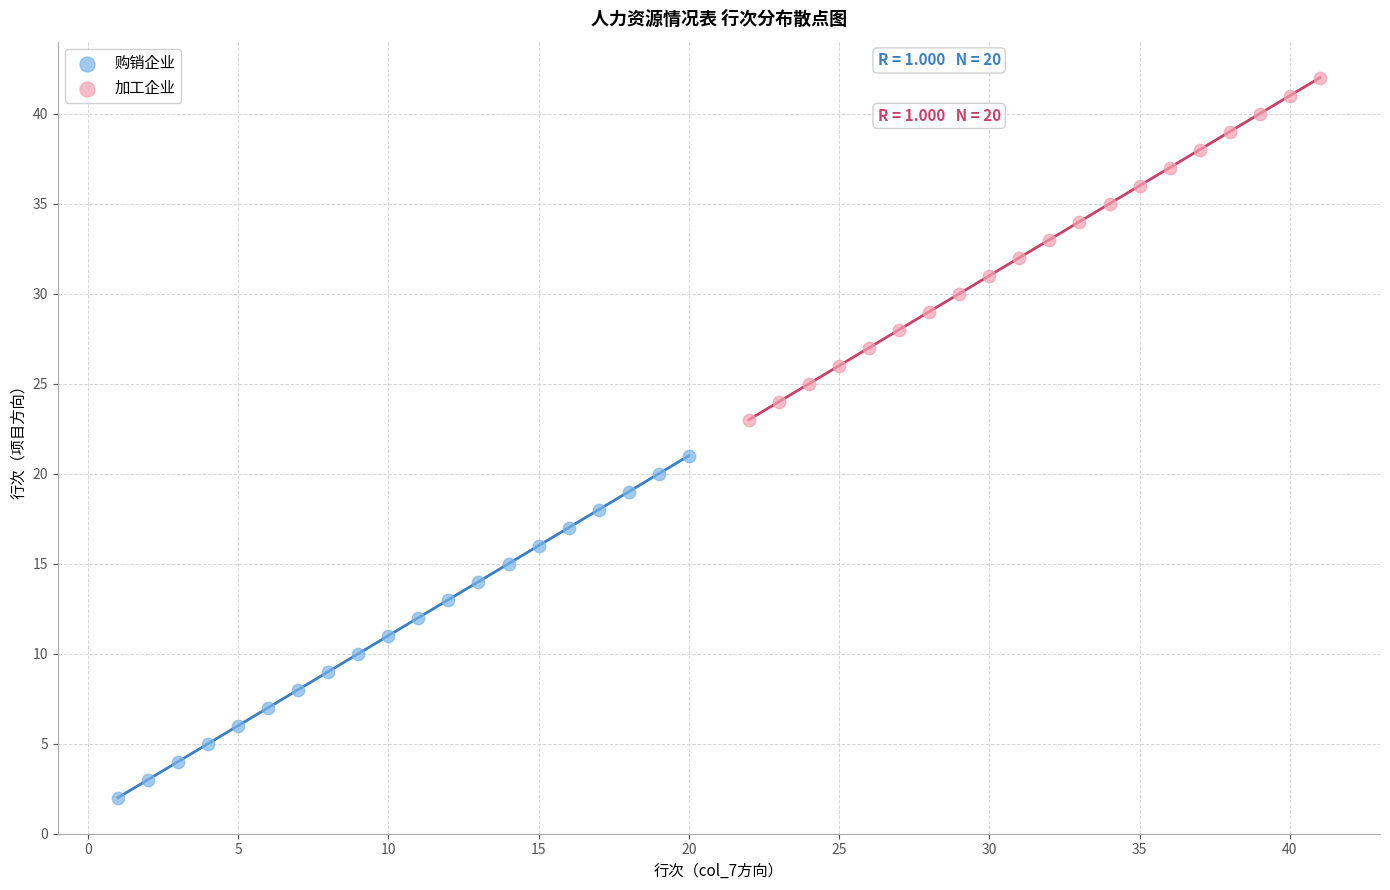

Which series contains the lowest Y value?

购销企业